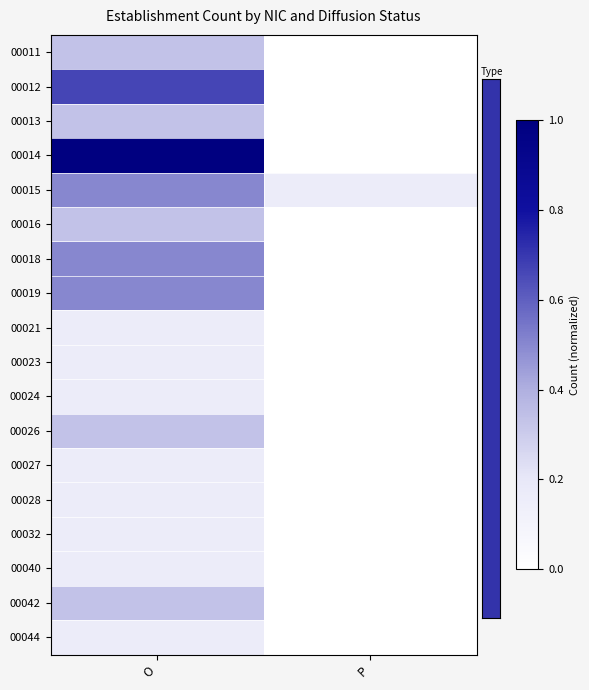

What is the total value across all series at P?

0.2